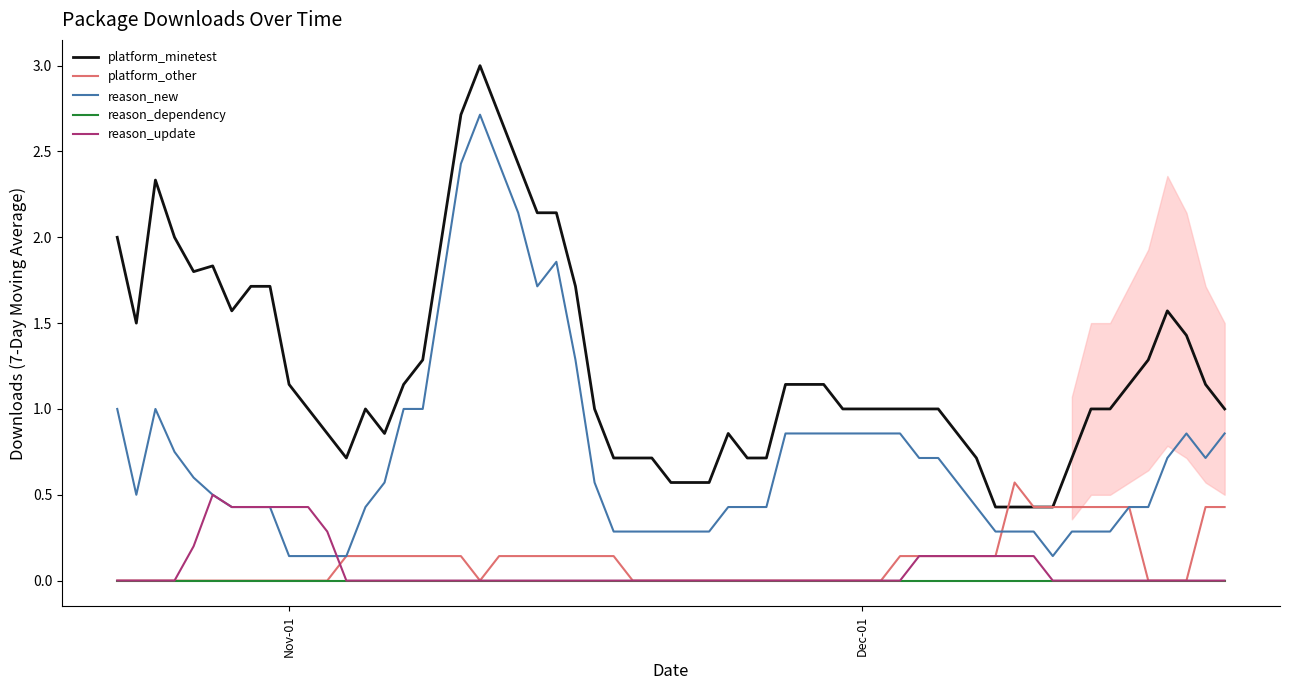

True or false: reason_dependency and platform_minetest intersect in this chart.

False